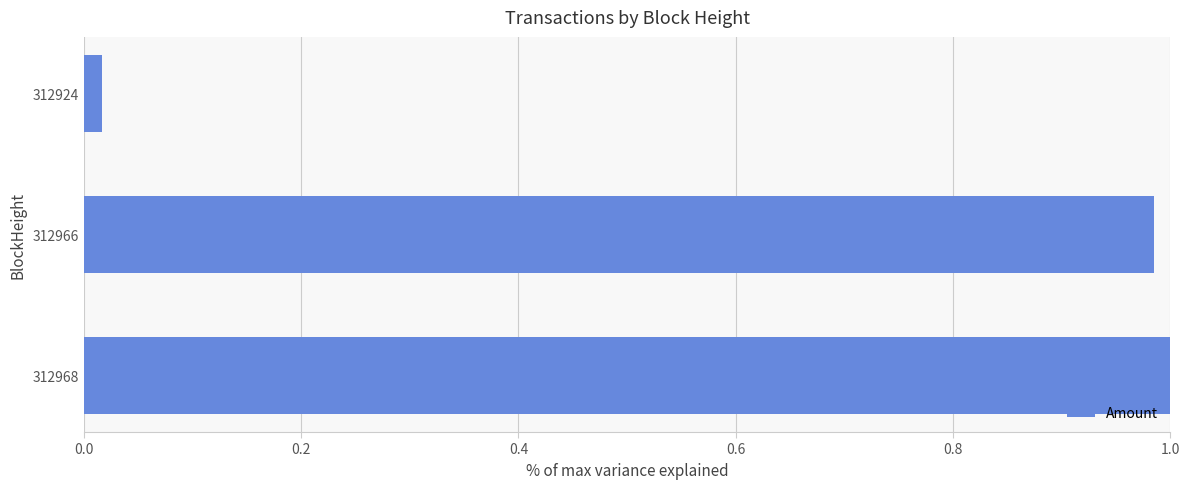

True or false: the data shows 1.3 at 312968.

False